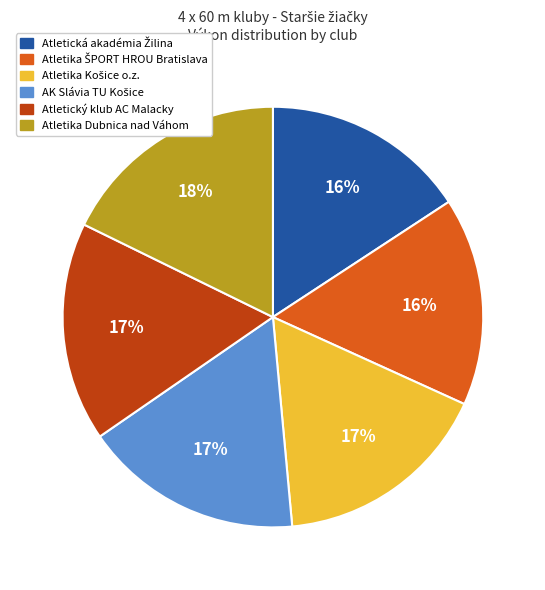

Is there a majority slice in this chart?

No